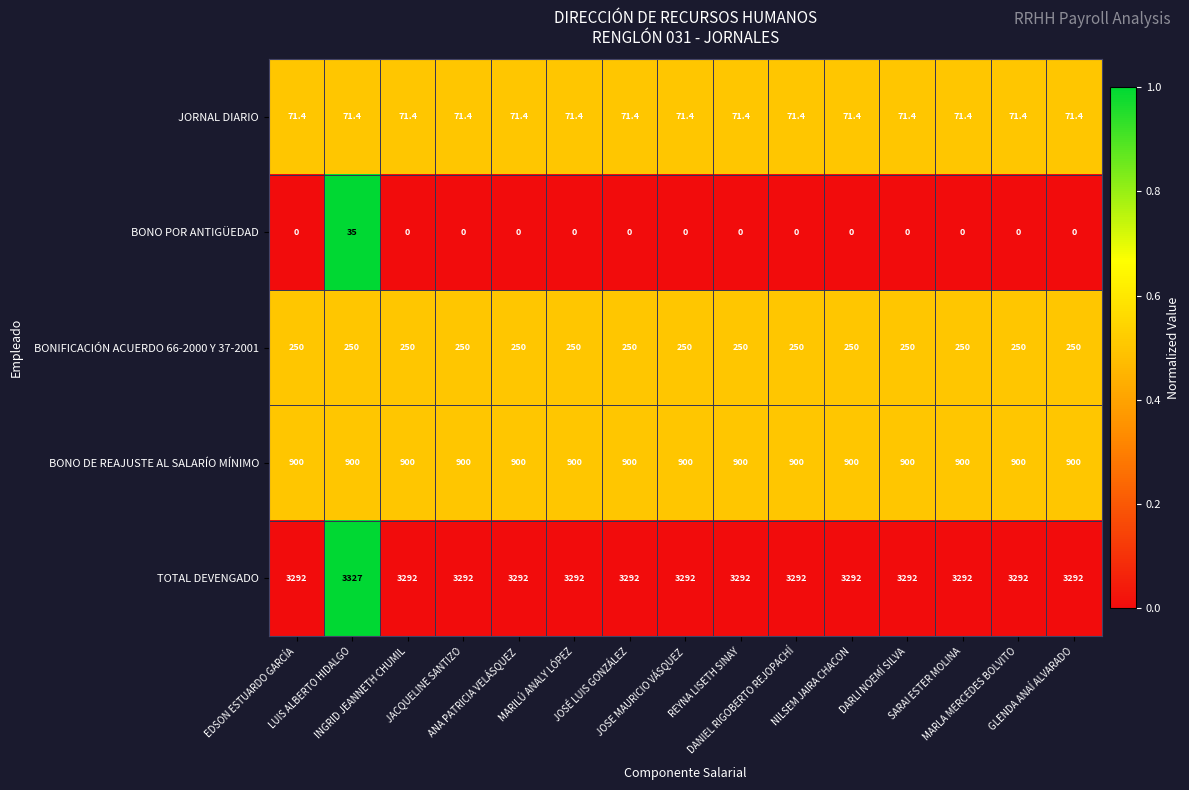

What is the lowest value of the BONO DE REAJUSTE AL SALARÍO MÍNIMO series?

900.0